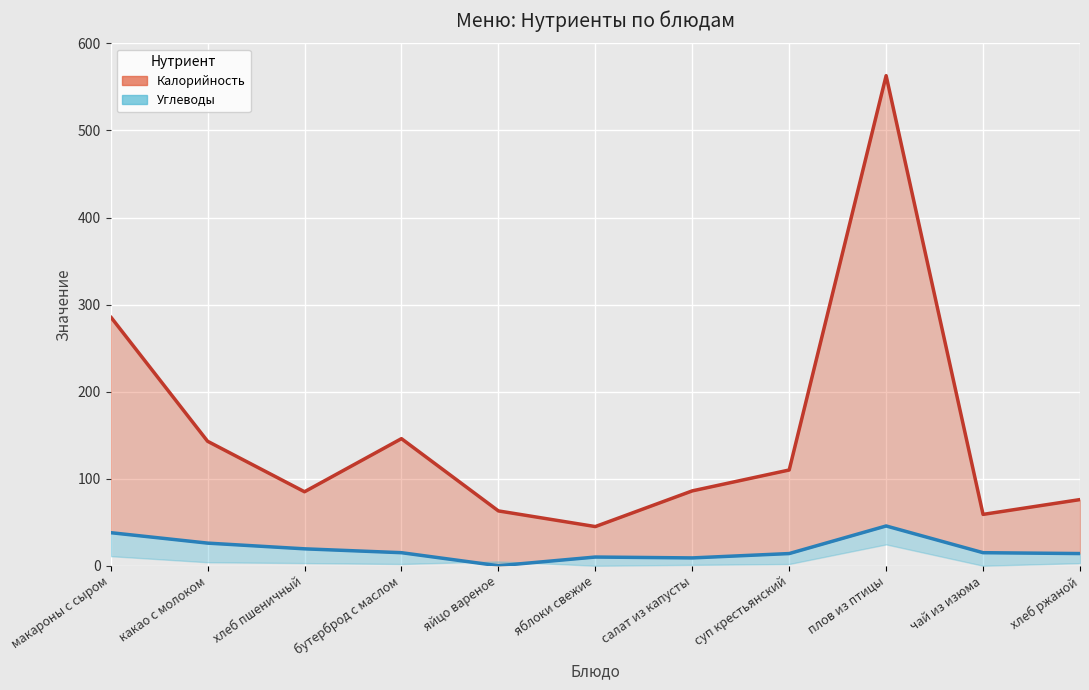

Is the value of Углеводы at яйцо вареное greater than the value of Калорийность at чай из изюма?

No